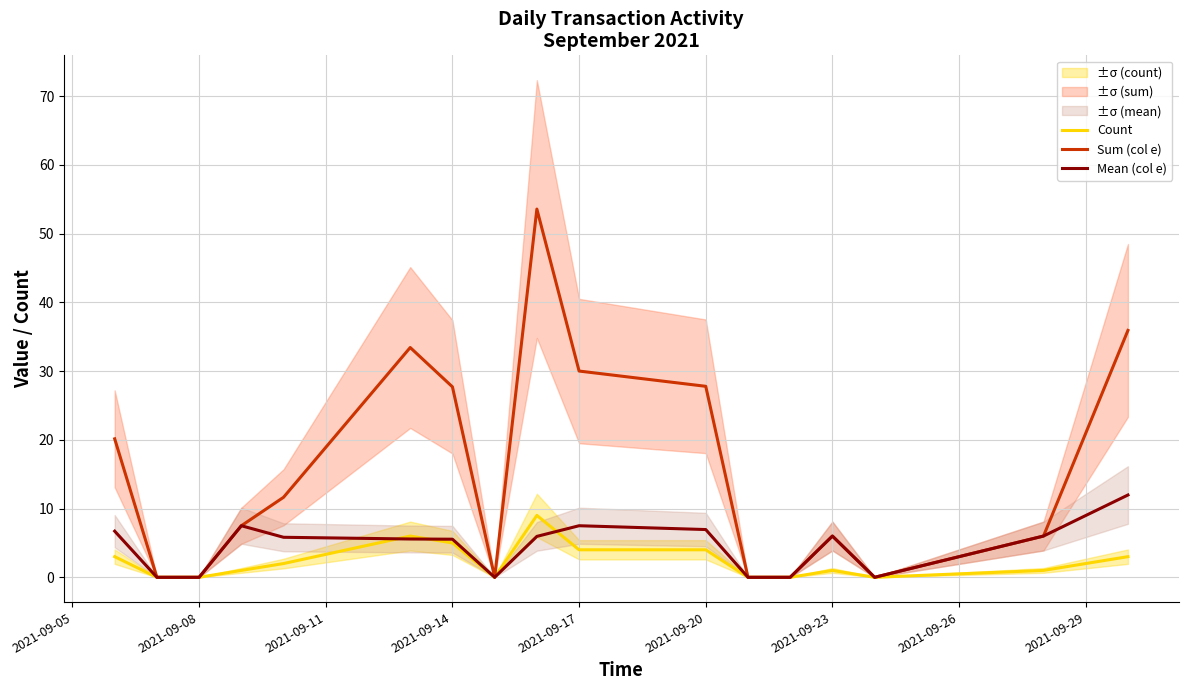

The Count series shows 4.0 at 2021-09-20. True or false?

True